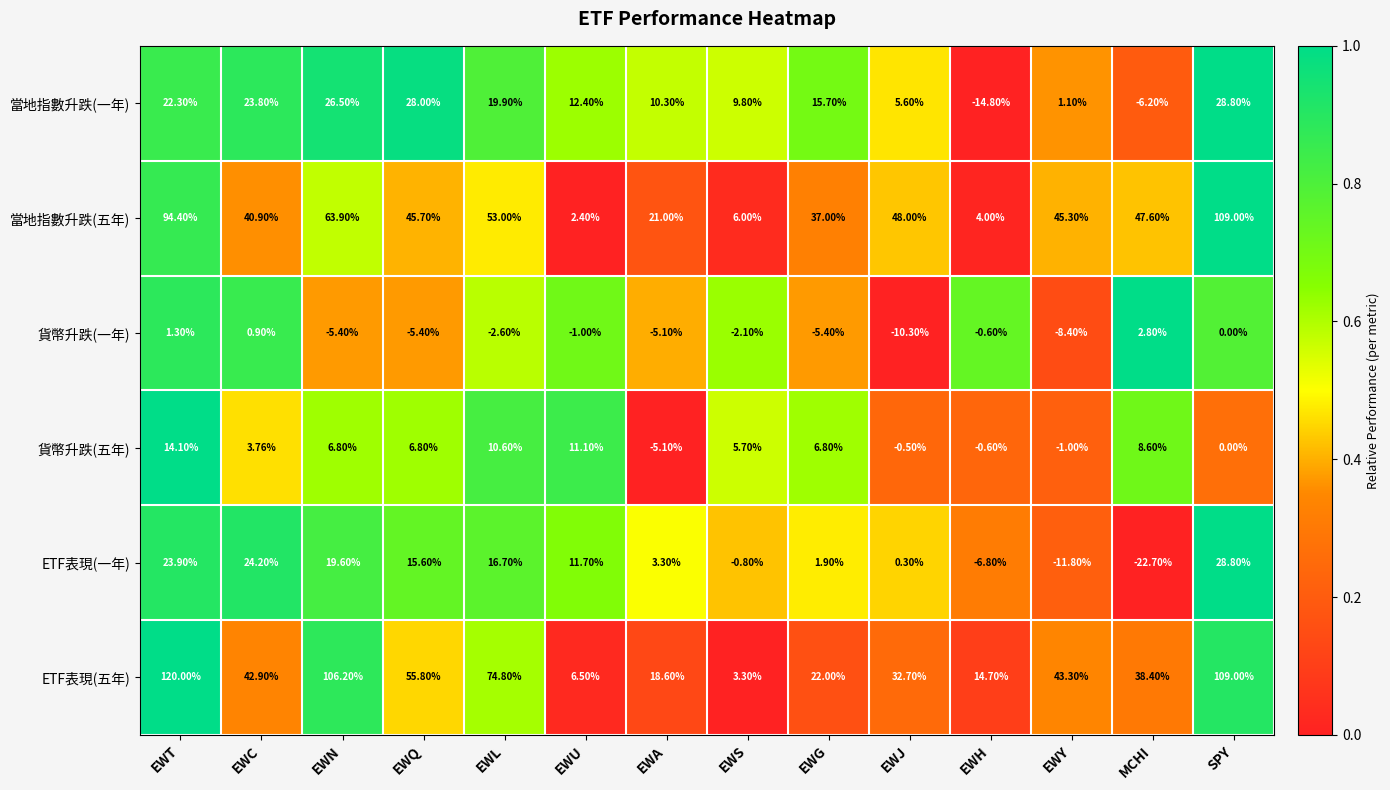

Which series has the largest total across all categories?

ETF表現(五年)